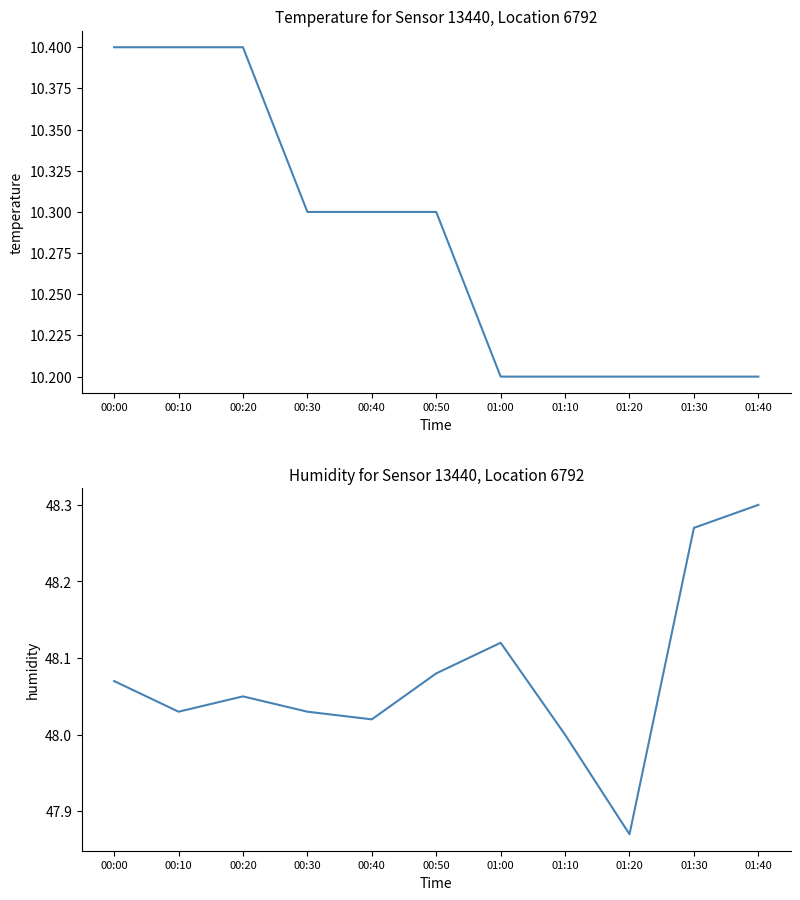

Is the value of temperature at 00:10 greater than the value of humidity at 00:20?

No